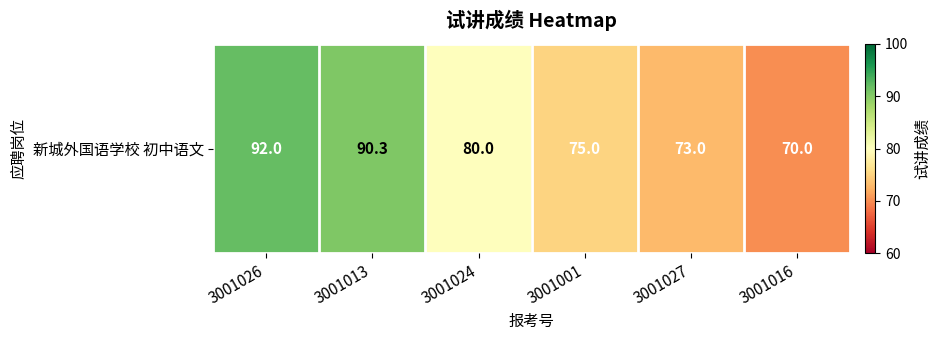

Reading left to right, list all the values displayed in this chart.

92.0	90.3	80.0	75.0	73.0	70.0